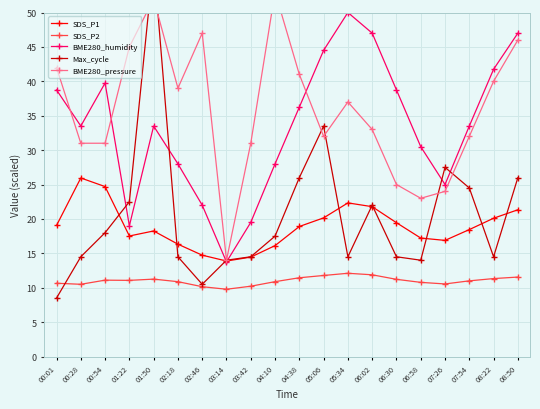

Reading left to right, list all the values displayed in this chart.

SDS_P1: 00:01=19.1	00:28=25.9	00:54=24.7	01:22=17.5	01:50=18.2	02:18=16.3	02:46=14.7	03:14=13.9	03:42=14.4	04:10=16.1	04:38=18.9	05:06=20.1	05:34=22.3	06:02=21.8	06:30=19.4	06:58=17.2	07:26=16.9	07:54=18.4	08:22=20.1	08:50=21.3
SDS_P2: 00:01=10.7	00:28=10.5	00:54=11.1	01:22=11.1	01:50=11.2	02:18=10.9	02:46=10.2	03:14=9.8	03:42=10.2	04:10=10.9	04:38=11.4	05:06=11.8	05:34=12.1	06:02=11.9	06:30=11.2	06:58=10.8	07:26=10.6	07:54=11.0	08:22=11.3	08:50=11.6
BME280_humidity: 00:01=38.7	00:28=33.5	00:54=39.8	01:22=19.0	01:50=33.5	02:18=28.0	02:46=22.0	03:14=13.7	03:42=19.5	04:10=28.0	04:38=36.3	05:06=44.5	05:34=50.0	06:02=47.0	06:30=38.7	06:58=30.5	07:26=25.0	07:54=33.5	08:22=41.8	08:50=47.0
Max_cycle: 00:01=8.5	00:28=14.5	00:54=18.0	01:22=22.5	01:50=57.5	02:18=14.5	02:46=10.5	03:14=14.0	03:42=14.5	04:10=17.5	04:38=26.0	05:06=33.5	05:34=14.5	06:02=22.0	06:30=14.5	06:58=14.0	07:26=27.5	07:54=24.5	08:22=14.5	08:50=26.0
BME280_pressure: 00:01=42.0	00:28=31.0	00:54=31.0	01:22=45.0	01:50=52.0	02:18=39.0	02:46=47.0	03:14=14.0	03:42=31.0	04:10=53.0	04:38=41.0	05:06=32.0	05:34=37.0	06:02=33.0	06:30=25.0	06:58=23.0	07:26=24.0	07:54=32.0	08:22=40.0	08:50=46.0